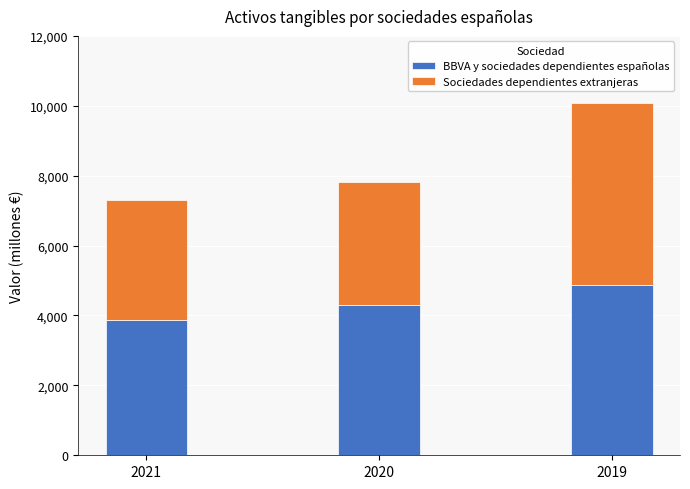

Which category has the highest value in the BBVA y sociedades dependientes españolas series?

2019